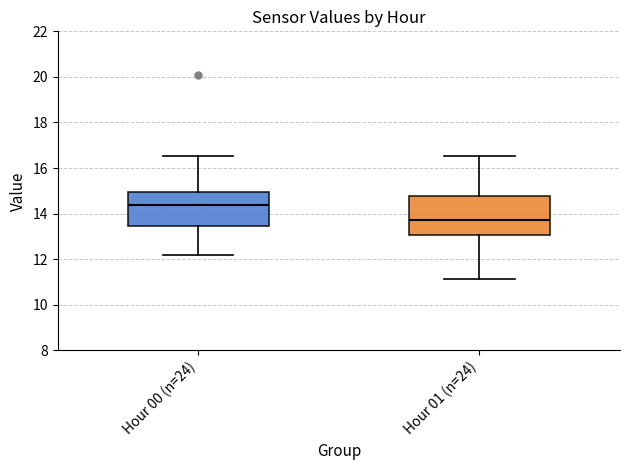

Reading left to right, read every box against the y-axis: the position of its median line, the range the box covers, and the ends of its whiskers. The values are not printed on the chart, so give them approximately, as read against the axis.

Hour 00 (n=24): median 14.4, box 13.4 to 15.0, whiskers 12.2 to 16.6
Hour 01 (n=24): median 13.8, box 13.0 to 14.8, whiskers 11.2 to 16.6